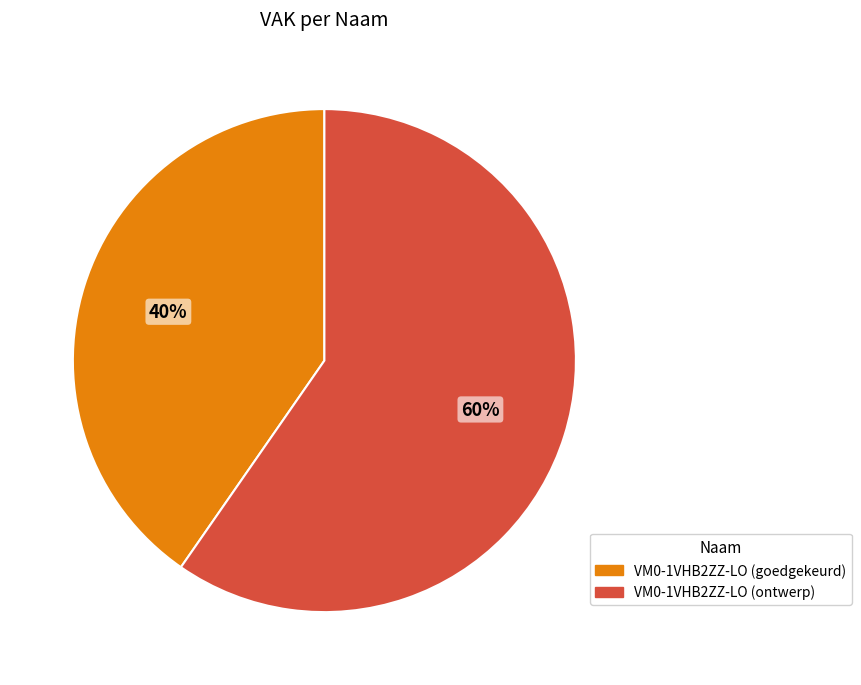

Is there any slice that represents more than half of the pie?

Yes